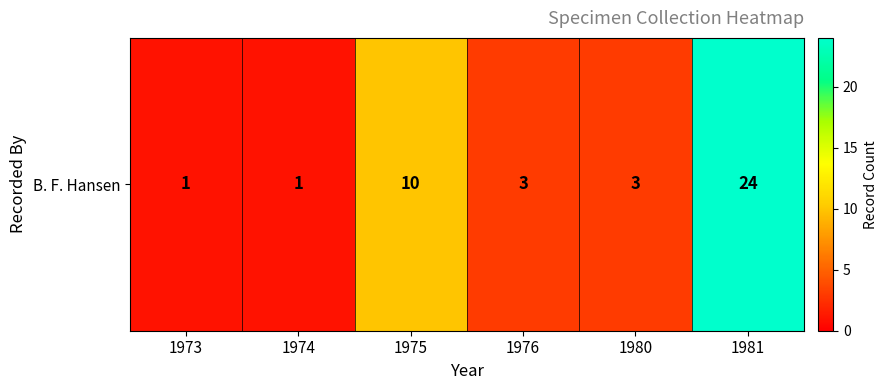

Reading right to left, extract all data points from this chart.

24	3	3	10	1	1